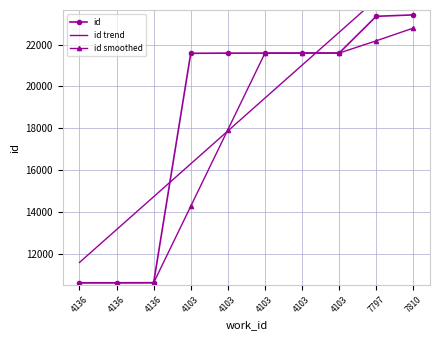

The value of id at 4136 is 10618.0. True or false?

True